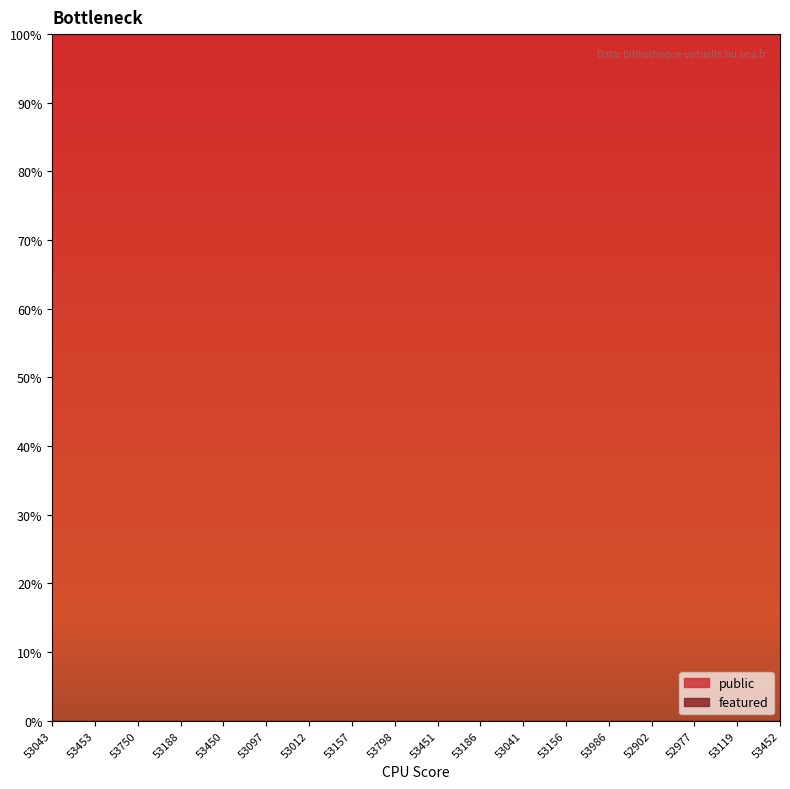

True or false: featured and public cross at least once.

False